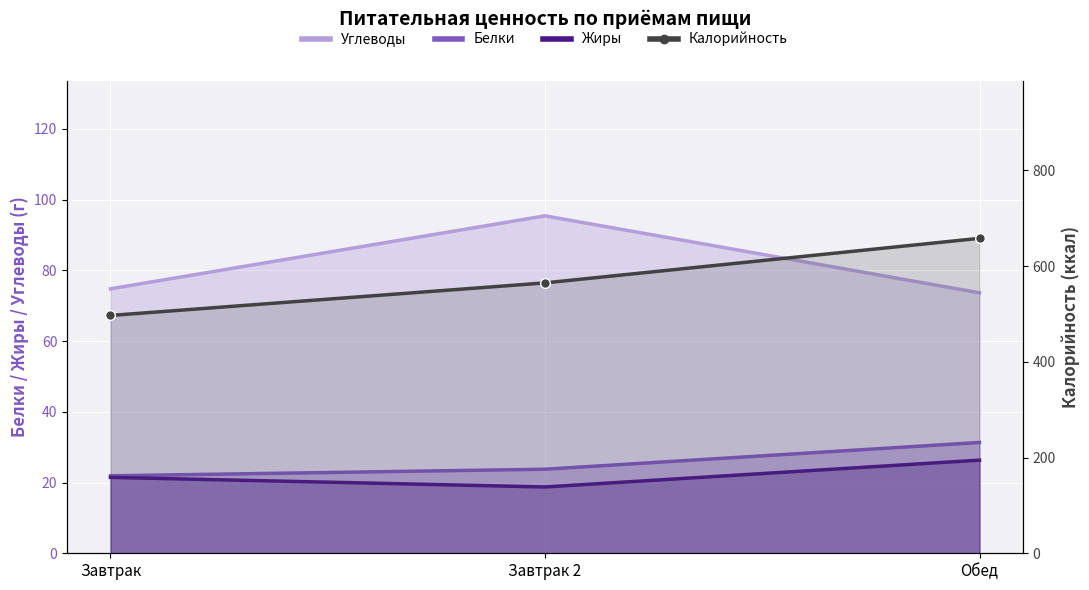

How many data points are above 564?

2